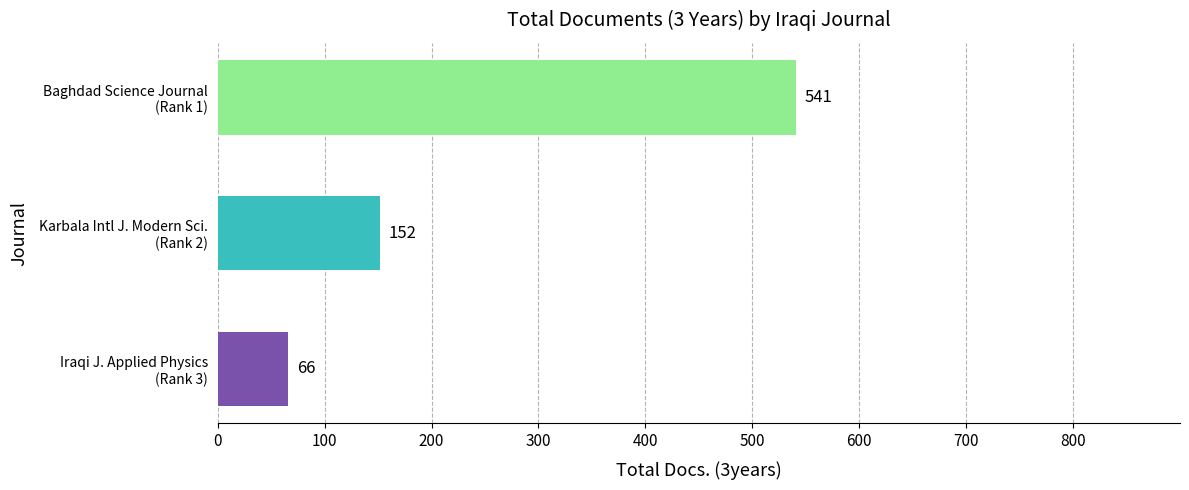

Count the values in the range 66 to 541.

3